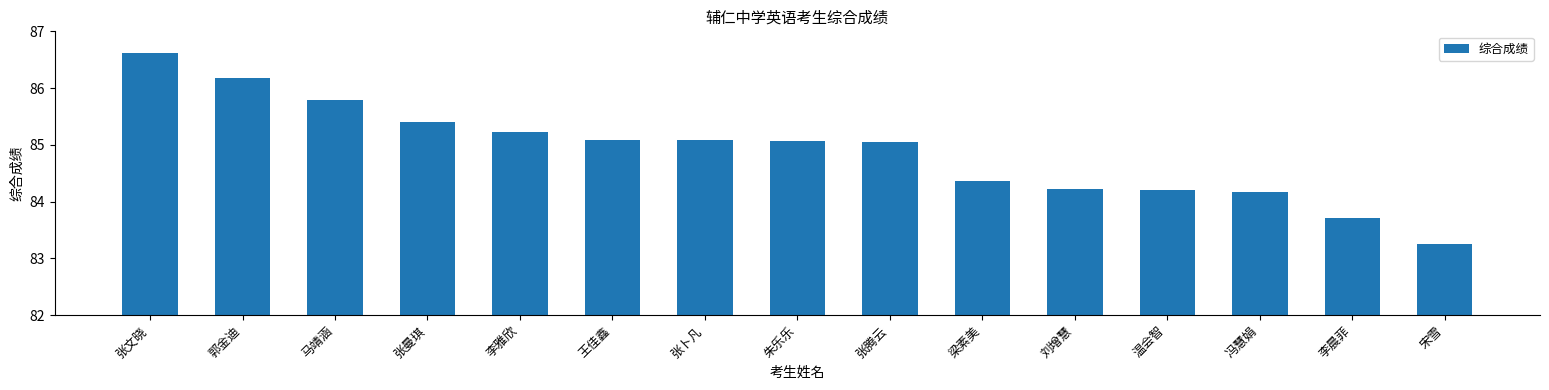

Count the number of data series in this chart.

1